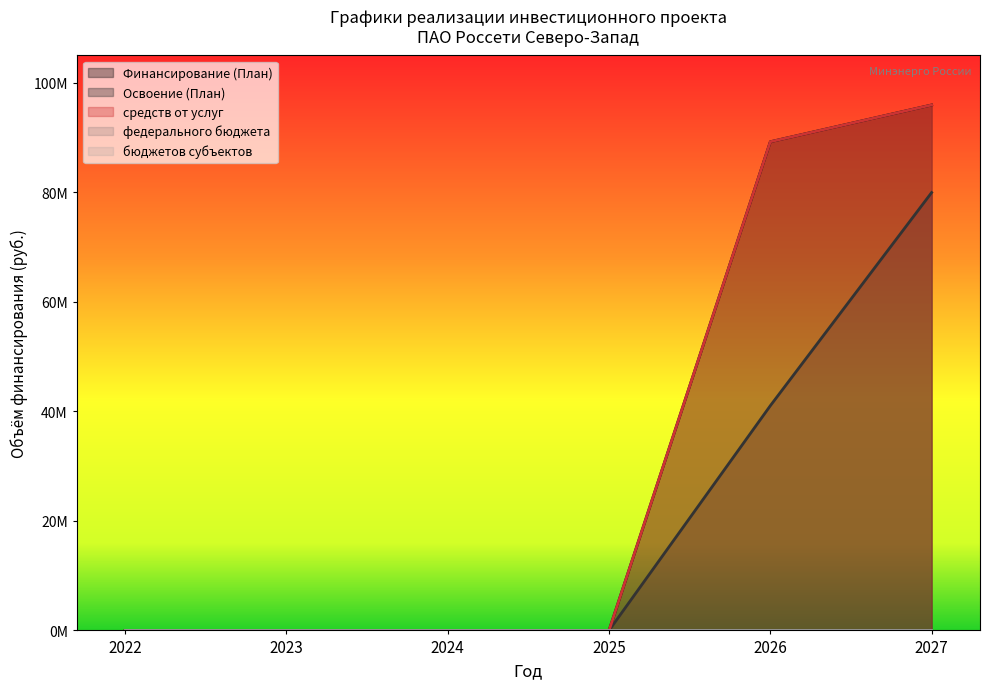

True or false: Финансирование (План) and средств от услуг intersect in this chart.

False